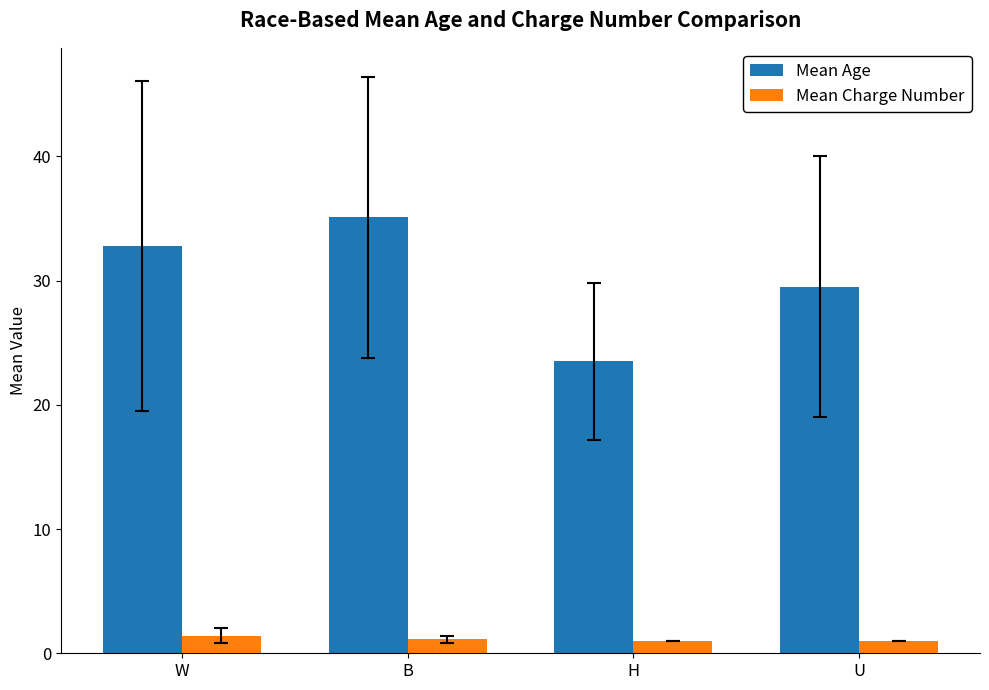

List the series in order of their peak value, lowest first.

Mean Charge Number, Mean Age